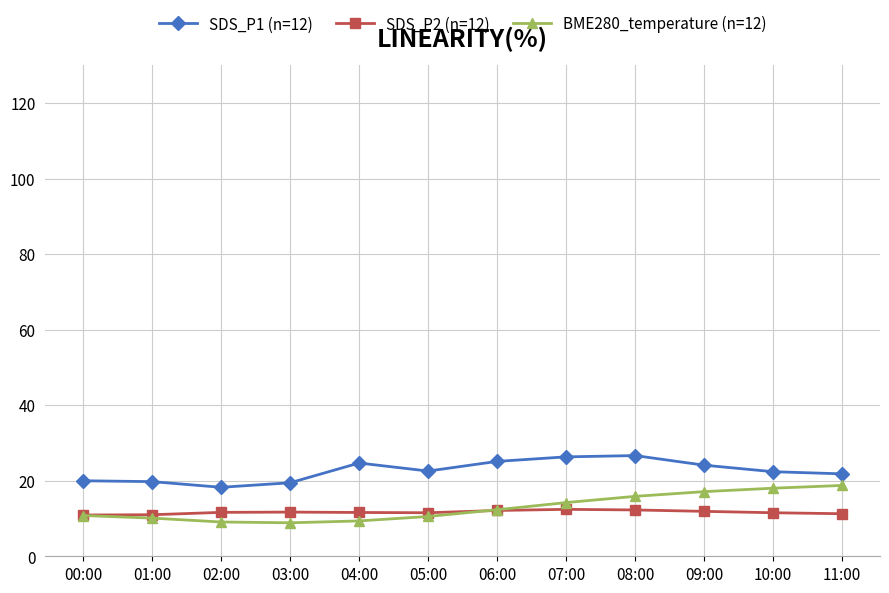

What is the average value of the SDS_P2 (n=12) series?

11.7